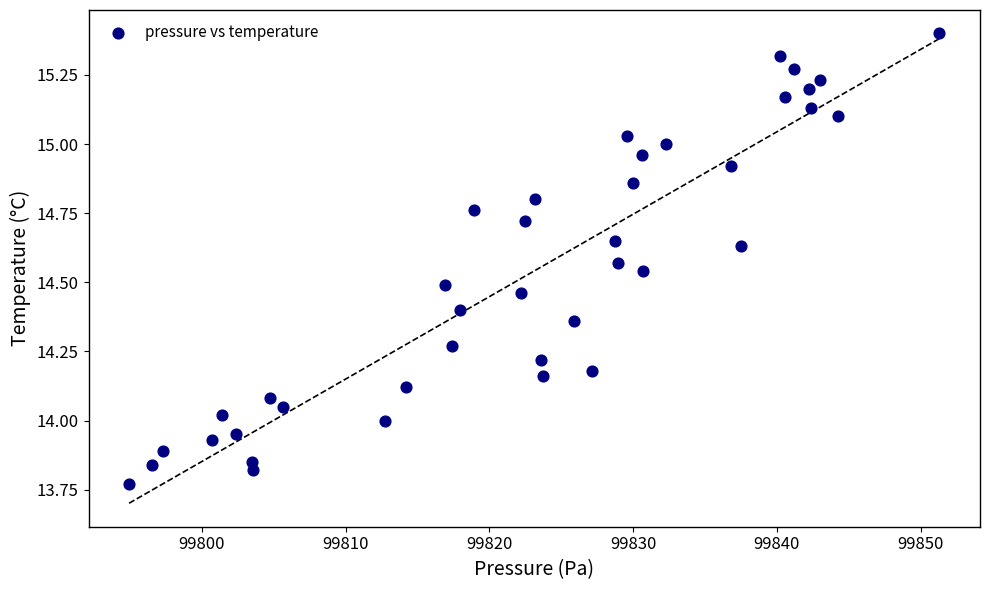

What is the range of X values (max minus min)?

56.4